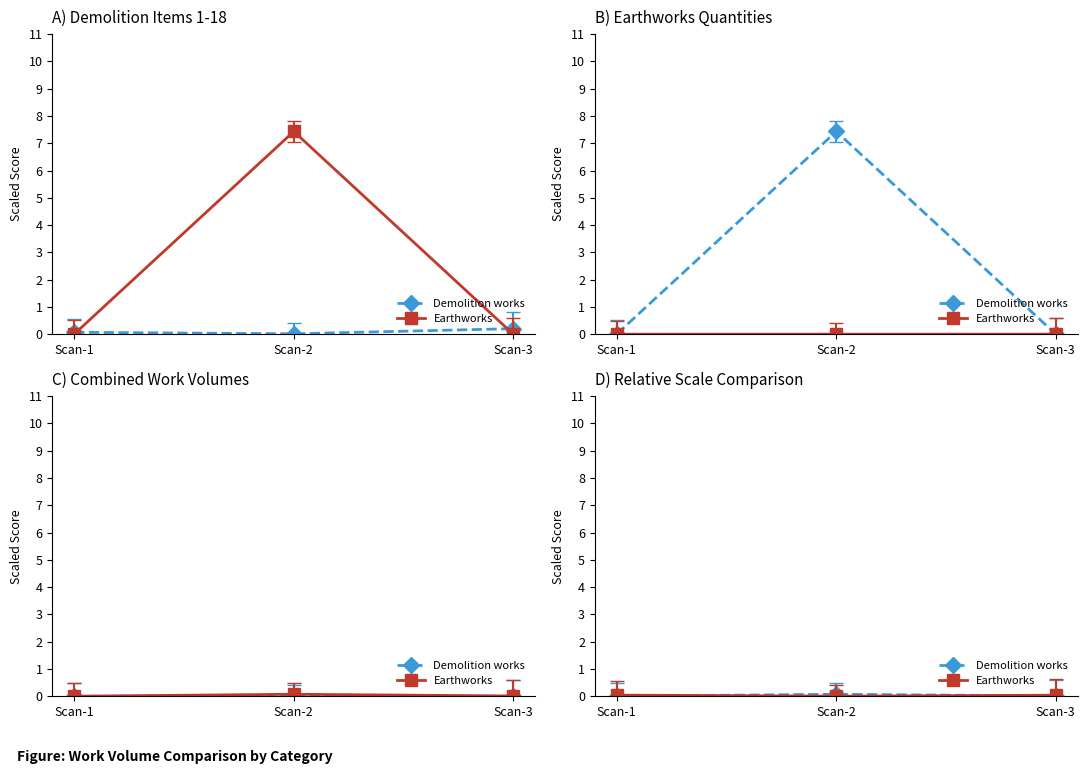

List the series in order of their overall mean, highest first.

Earthworks, Demolition works